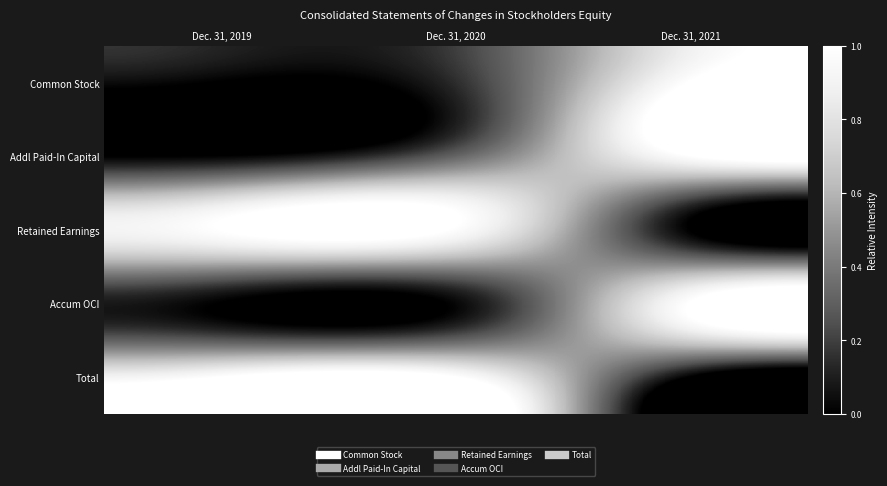

Reading right to left, extract all data points from this chart.

Common Stock: Dec. 31, 2021=1.0	Dec. 31, 2020=0.1	Dec. 31, 2019=0.0
Addl Paid-In Capital: Dec. 31, 2021=1.0	Dec. 31, 2020=0.3	Dec. 31, 2019=0.0
Retained Earnings: Dec. 31, 2021=0.0	Dec. 31, 2020=1.0	Dec. 31, 2019=1.0
Accum OCI: Dec. 31, 2021=1.0	Dec. 31, 2020=0.0	Dec. 31, 2019=0.0
Total: Dec. 31, 2021=0.0	Dec. 31, 2020=1.0	Dec. 31, 2019=1.0